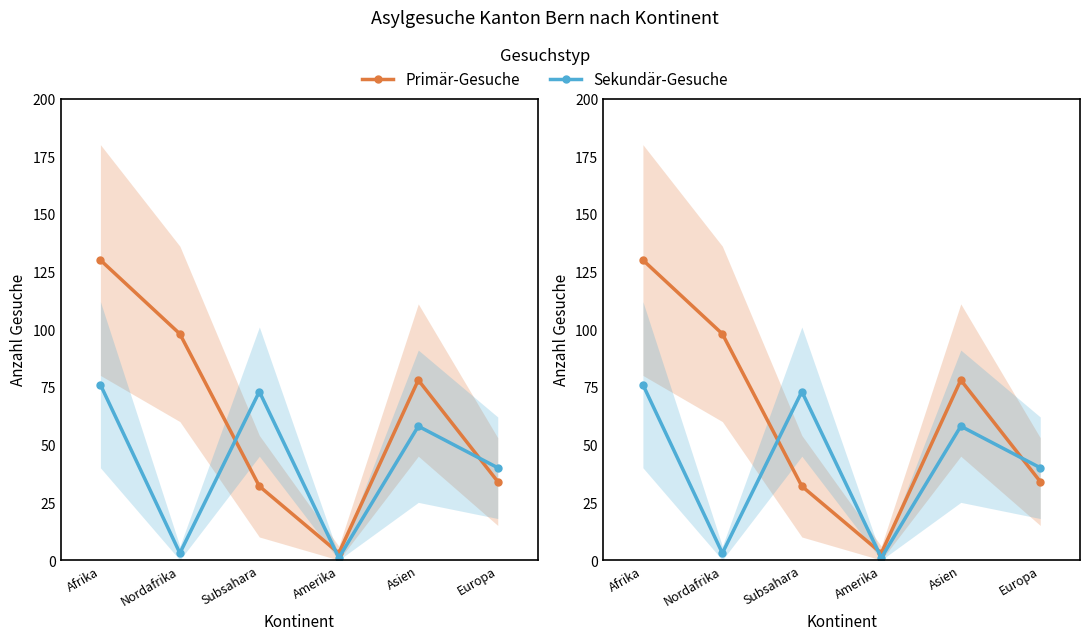

What is the difference between the highest and lowest values at Amerika?

2